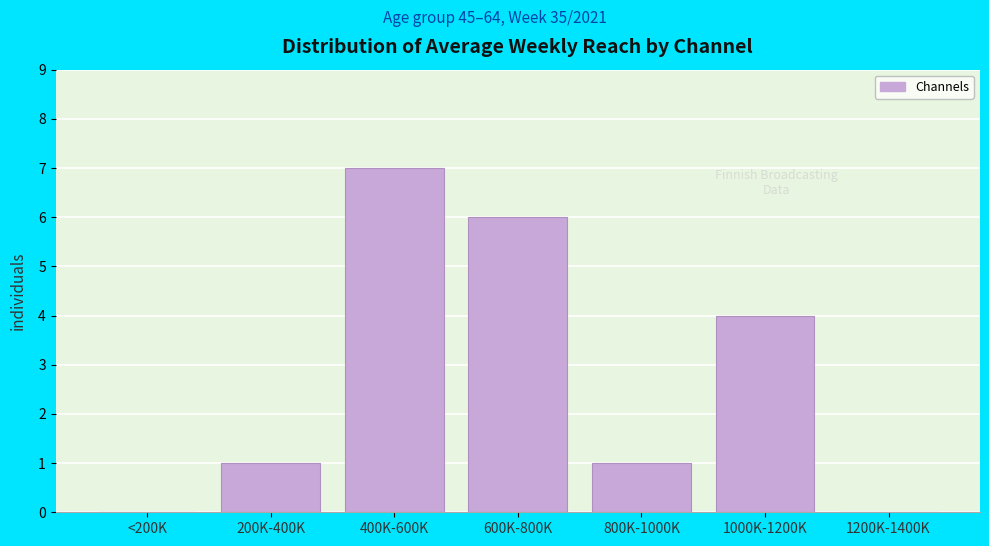

Reading left to right, transcribe all the data shown in this chart.

<200K=0	200K-400K=1	400K-600K=7	600K-800K=6	800K-1000K=1	1000K-1200K=4	1200K-1400K=0